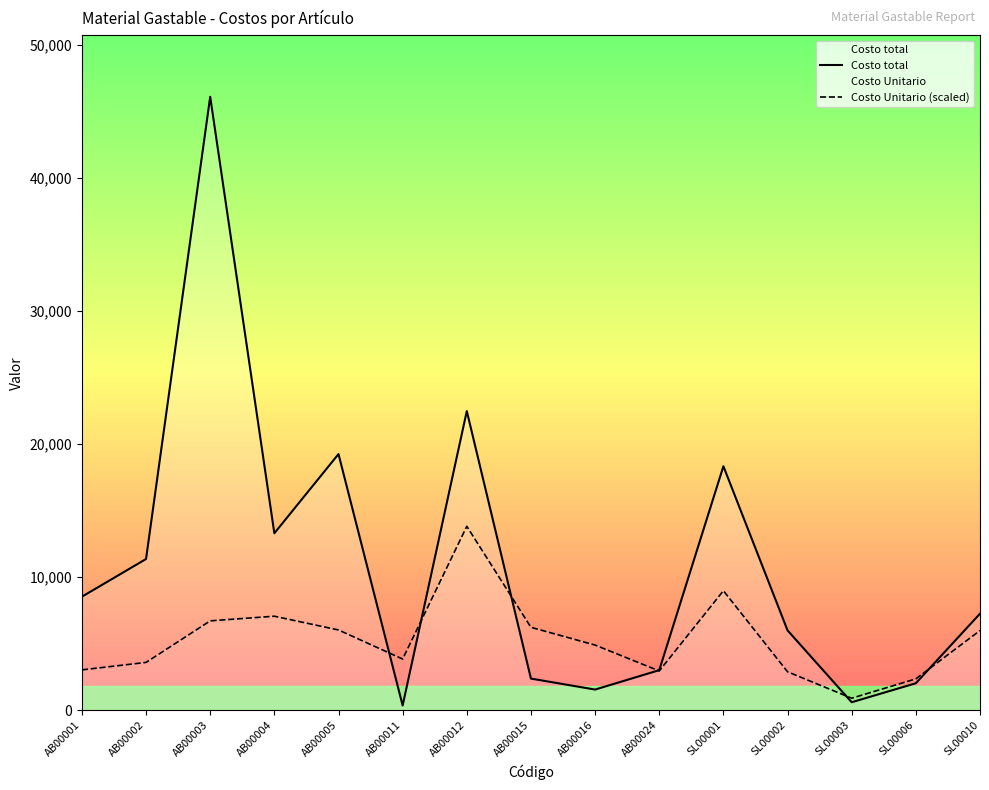

What is the sum of all Costo total values?

162677.4